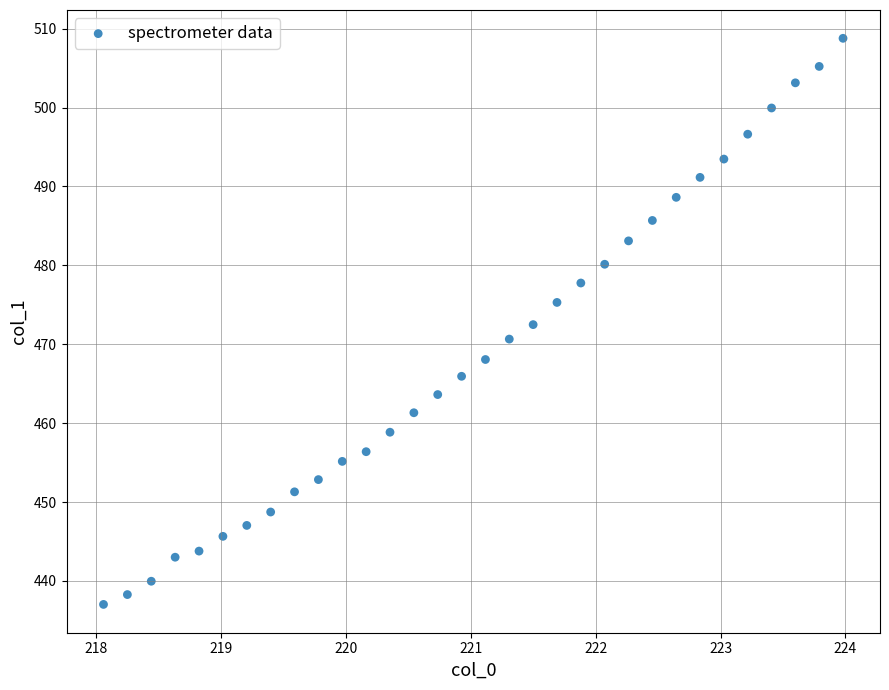

What is the range of X values (max minus min)?

5.9